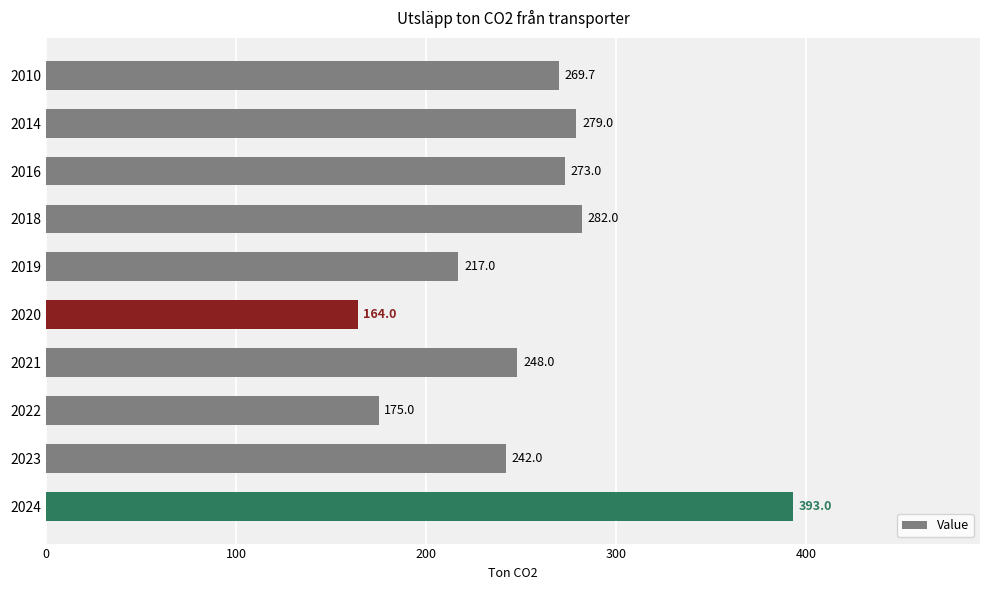

Reading top to bottom, extract all data points from this chart.

2010=269.7	2014=279.0	2016=273.0	2018=282.0	2019=217.0	2020=164.0	2021=248.0	2022=175.0	2023=242.0	2024=393.0